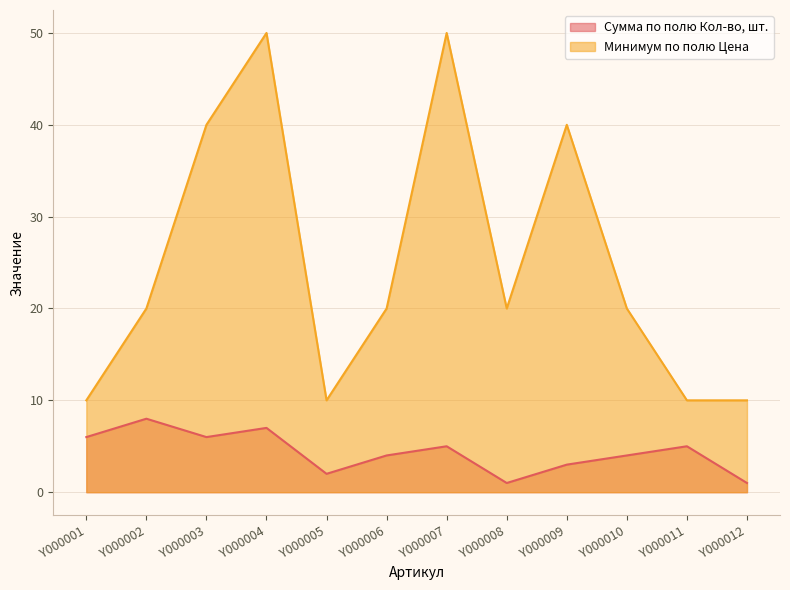

True or false: Минимум по полю Цена has a value of 20 at Y000010.

True